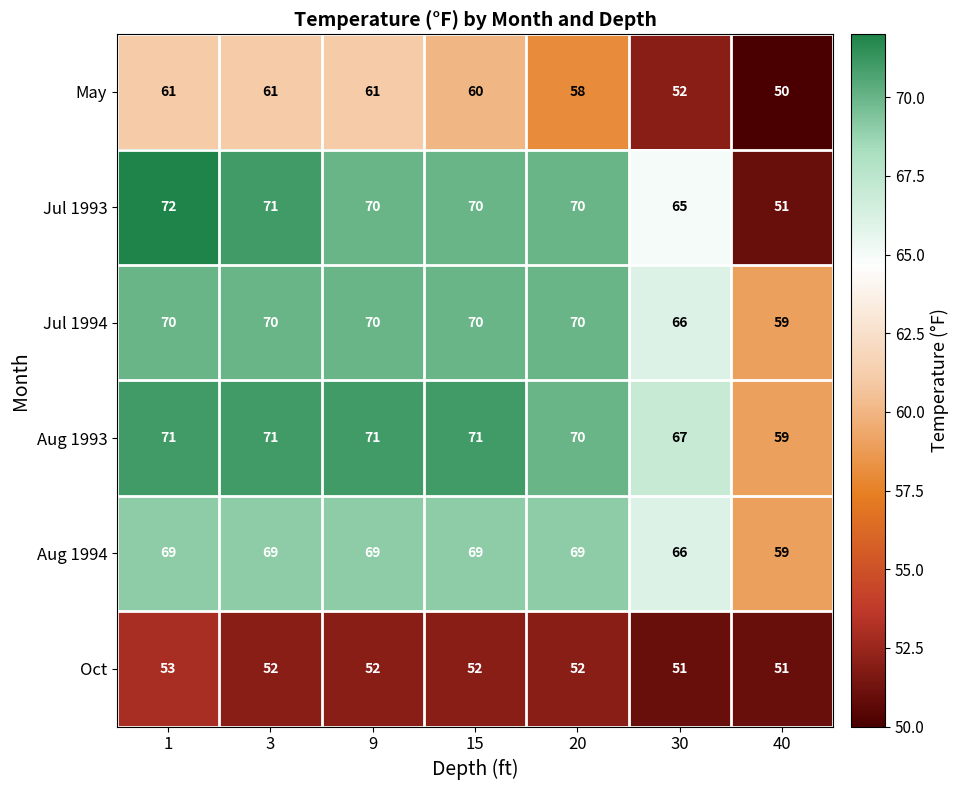

The value of Jul 1994 at 15 is 70. True or false?

True